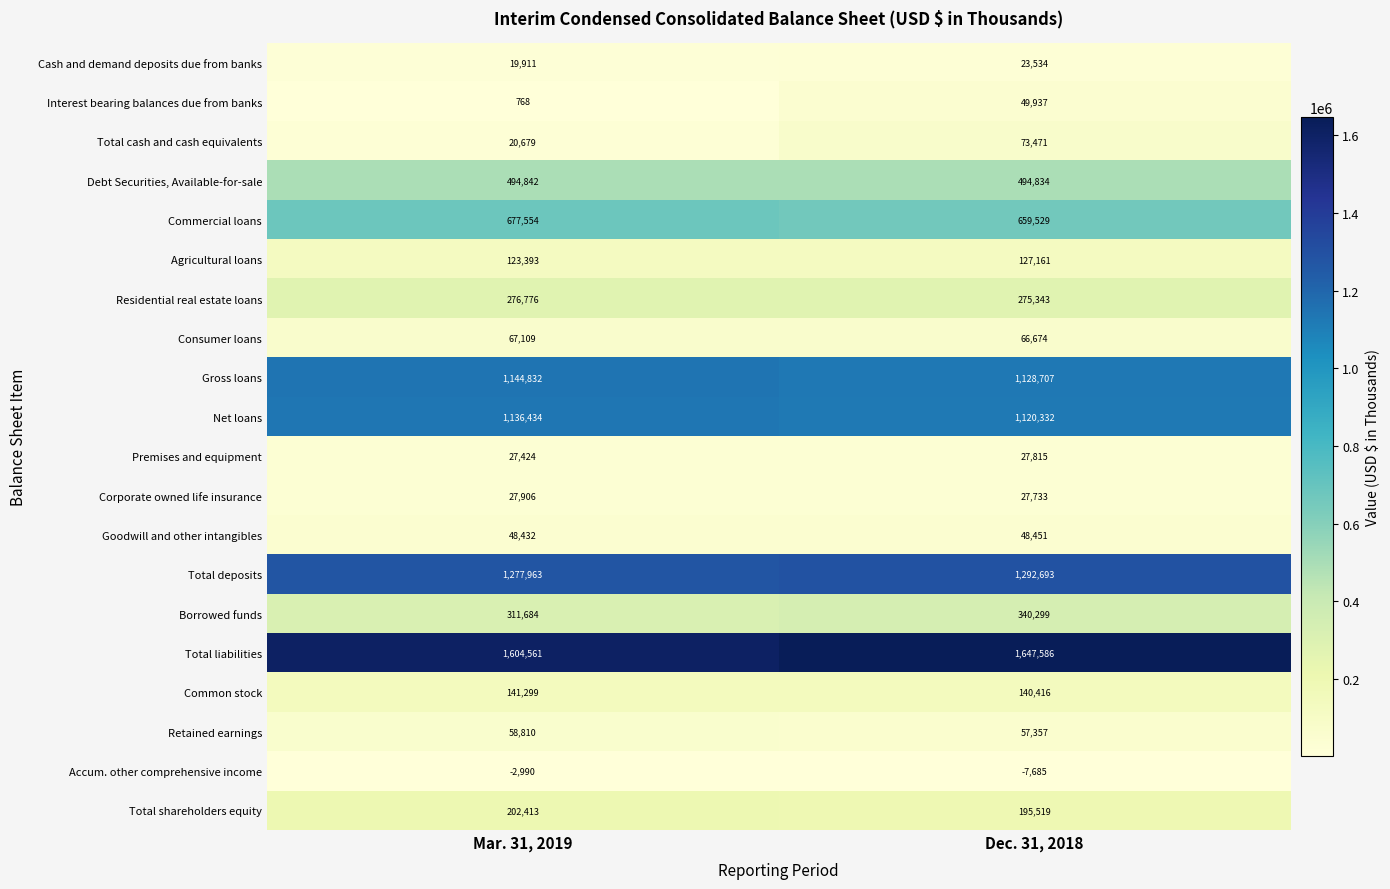

Which label corresponds to the smallest value in the chart?

Dec. 31, 2018